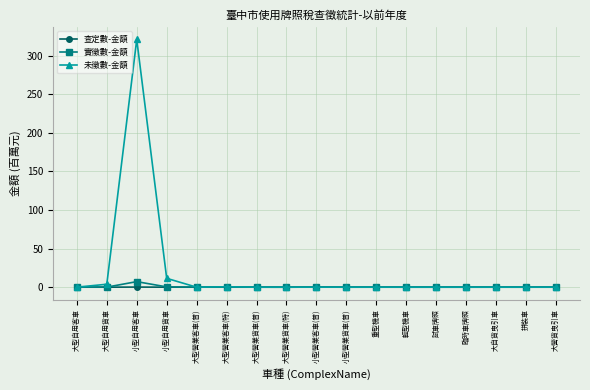

What is the label of the 11th point from the right?

大型營業貨車(普)